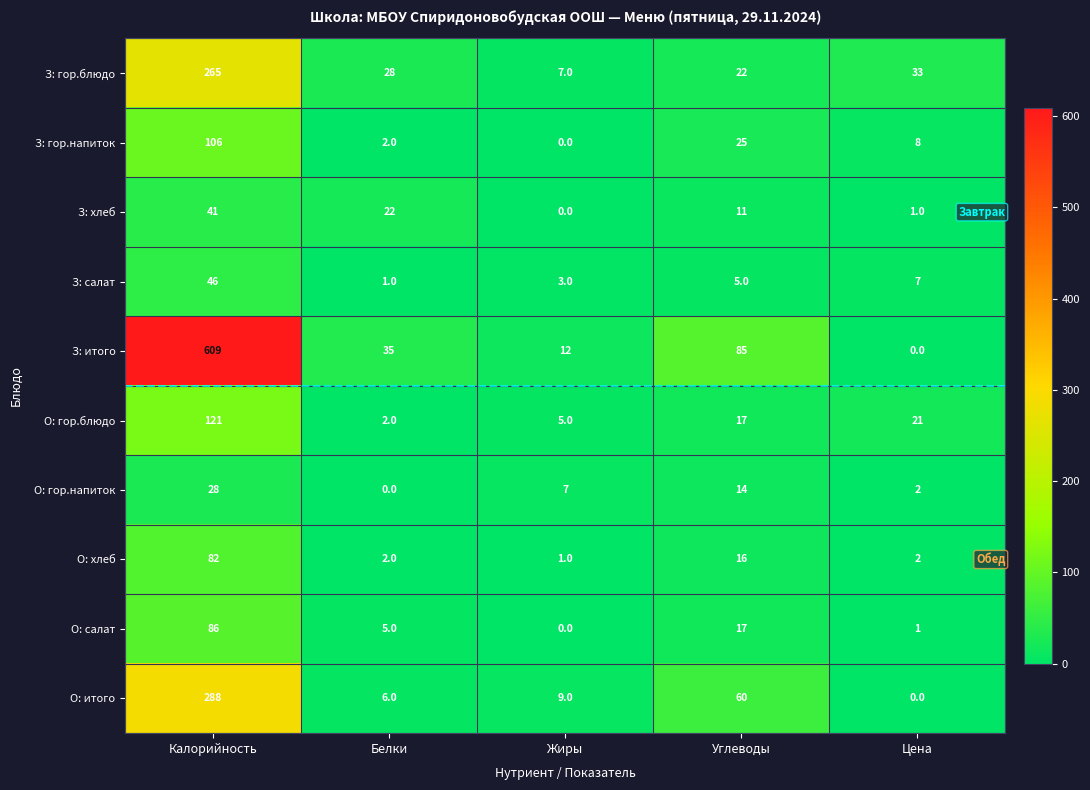

What is the sum of all О: гор.блюдо values?

166